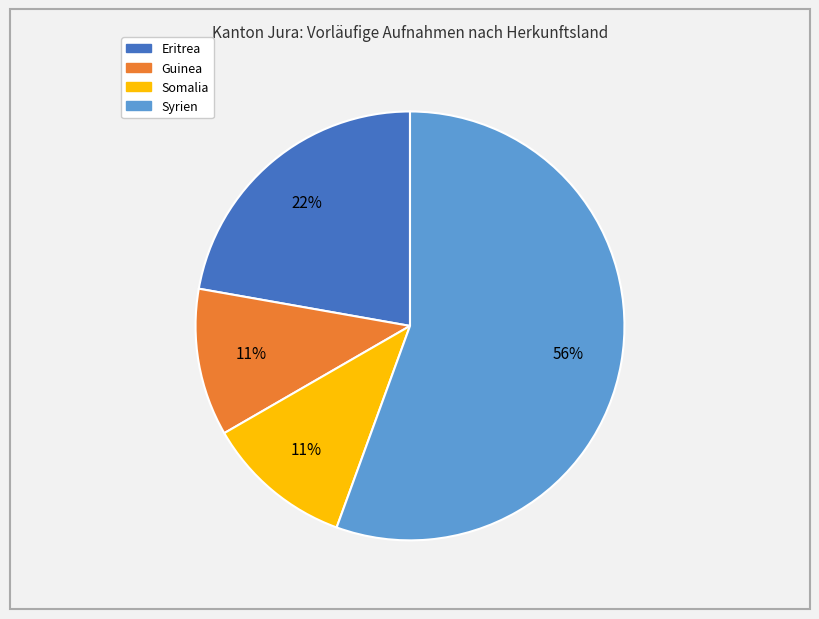

How many slices are in this pie chart?

4